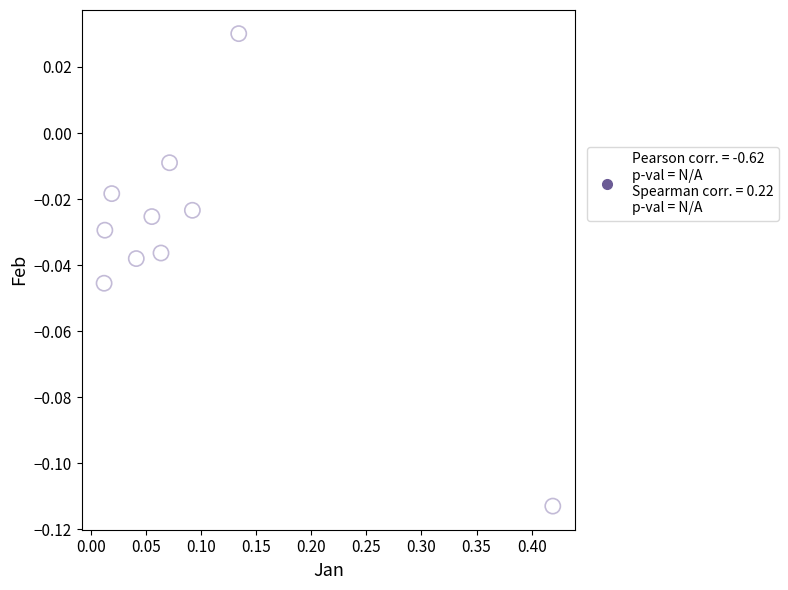

What is the range of X values (max minus min)?

0.4